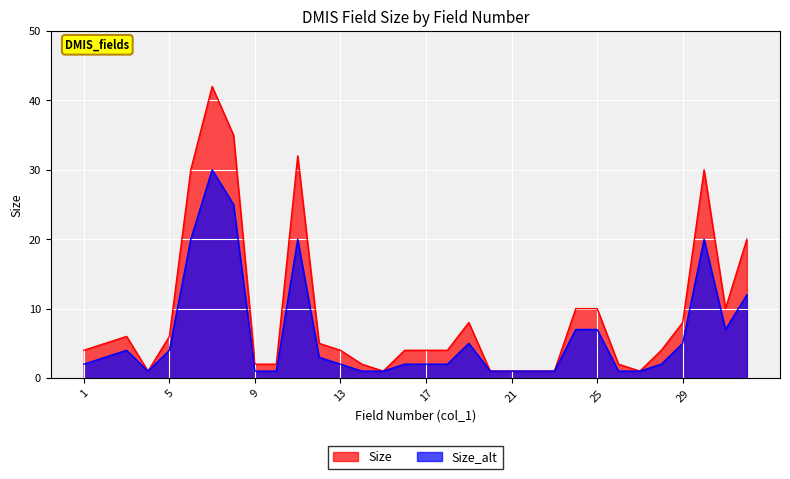

At which label does numeric reach its minimum?

4